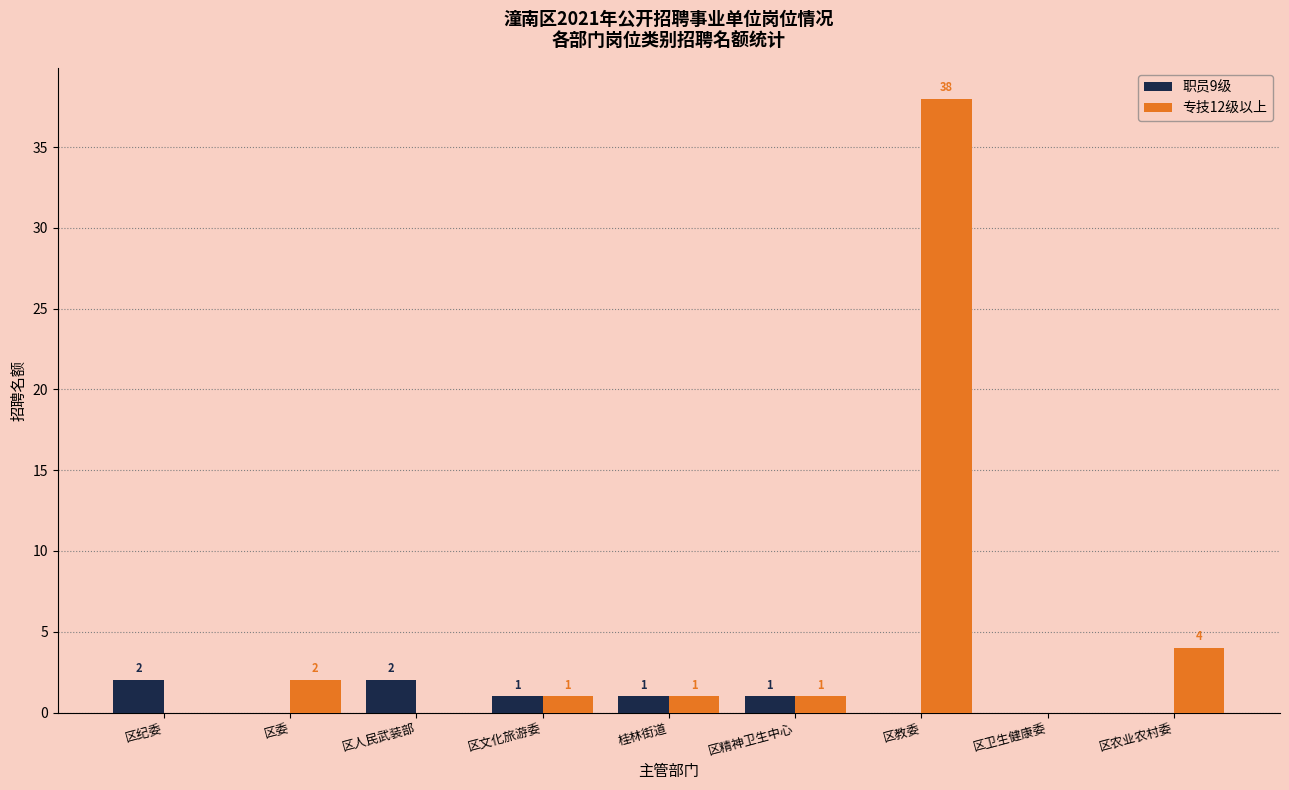

At which label is 专技12级以上 closest to 19?

区农业农村委